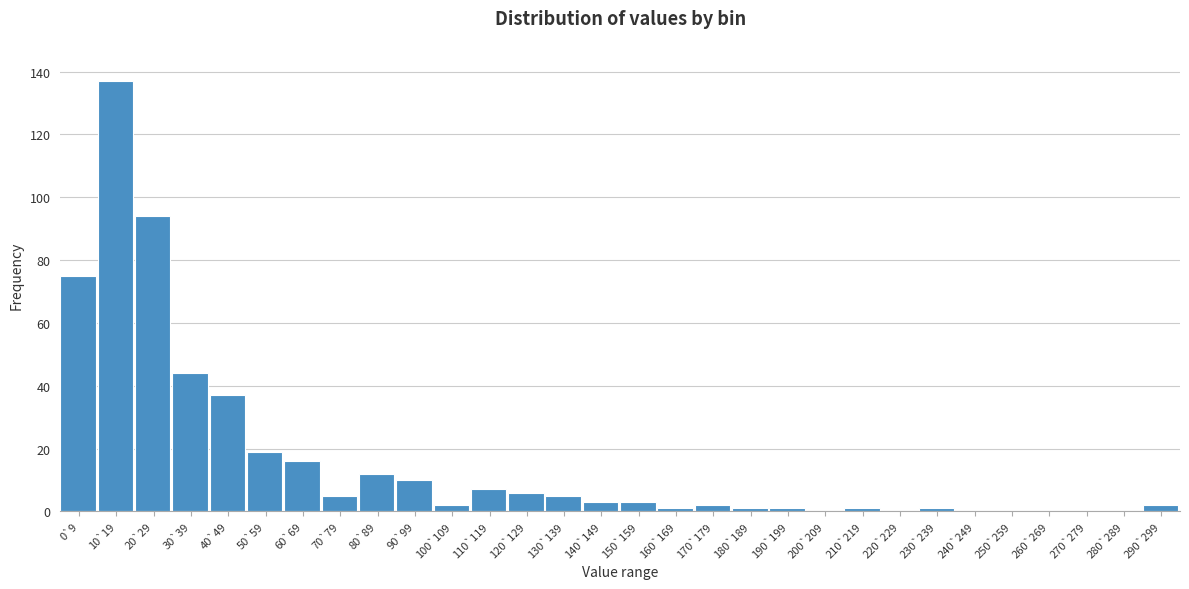

Reading right to left, transcribe all the data shown in this chart.

290`299=2	280`289=0	270`279=0	260`269=0	250`259=0	240`249=0	230`239=1	220`229=0	210`219=1	200`209=0	190`199=1	180`189=1	170`179=2	160`169=1	150`159=3	140`149=3	130`139=5	120`129=6	110`119=7	100`109=2	90`99=10	80`89=12	70`79=5	60`69=16	50`59=19	40`49=37	30`39=44	20`29=94	10`19=137	0`9=75